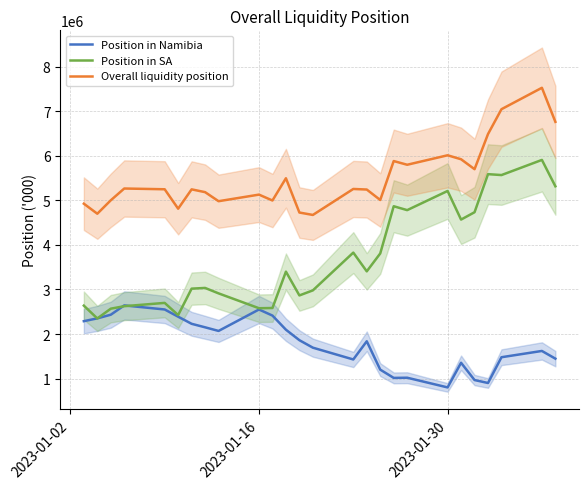

What is the lowest value of the Overall liquidity position series?

4673439.1